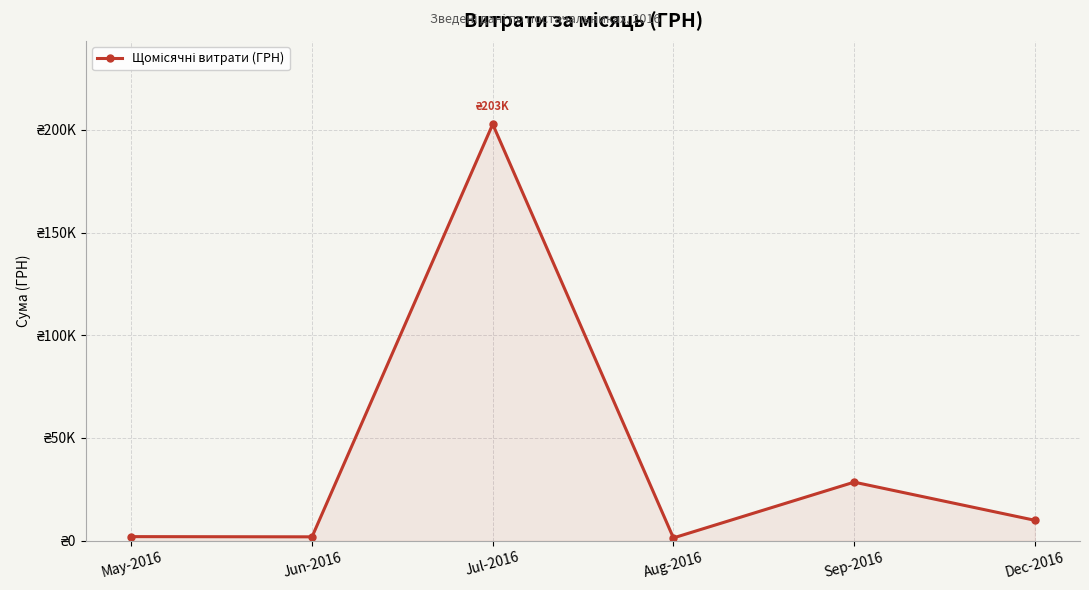

How many categories are shown in the chart?

6